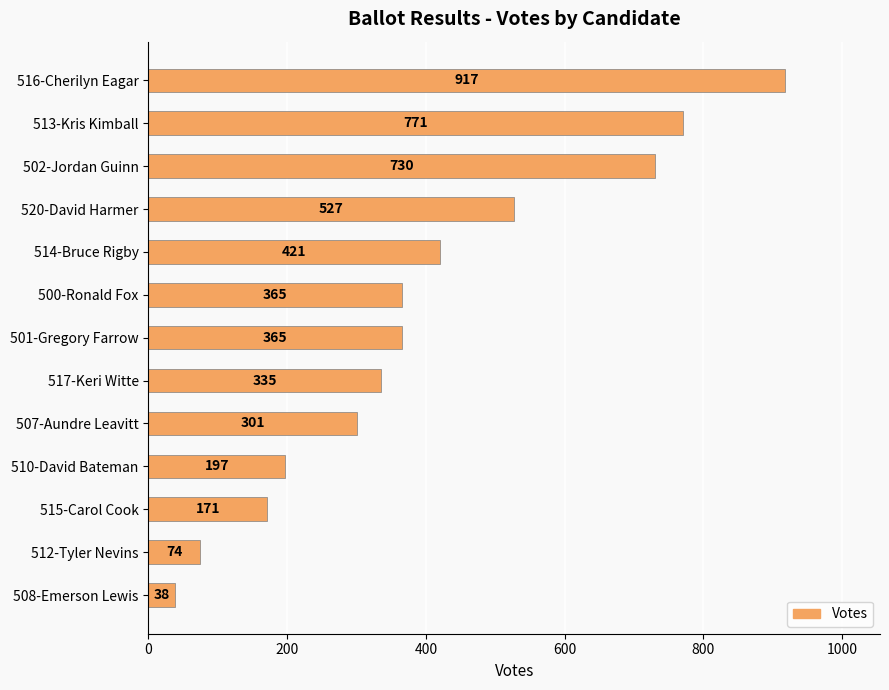

What is the value of the 13th bar from the top?

38